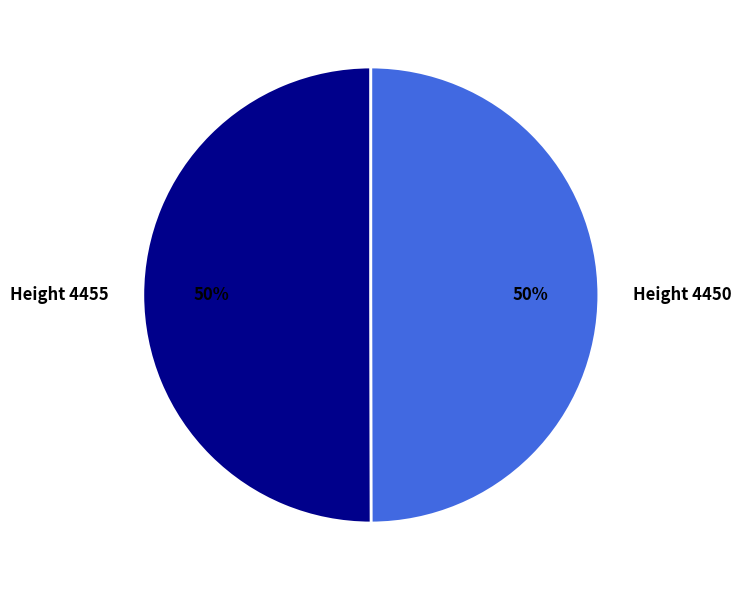

Approximately how many times larger is the value at Height 4450 compared to Height 4455?

1.0